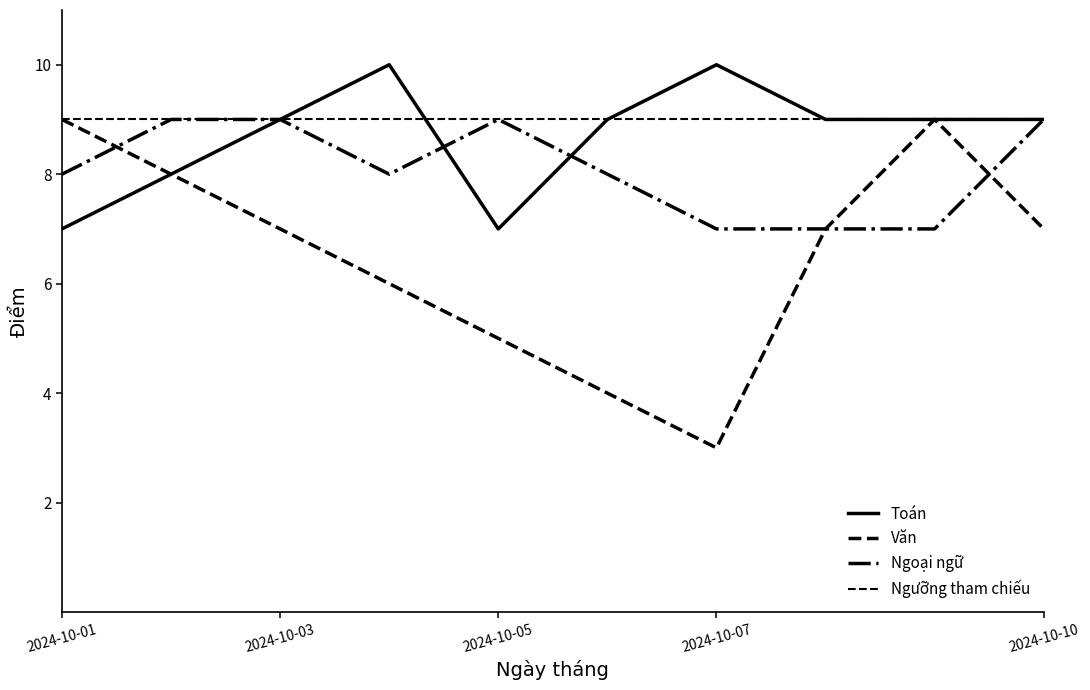

Is this an area chart (filled region under the line)?

No